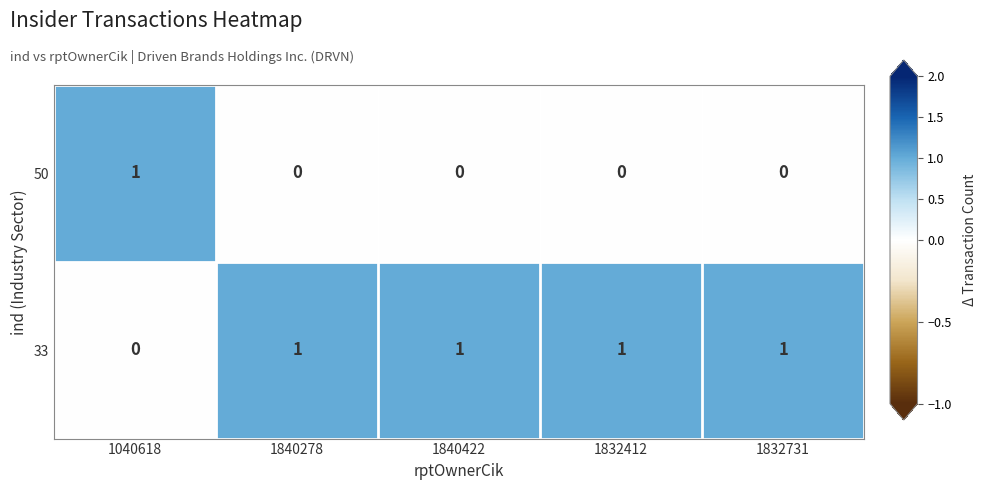

Reading right to left, transcribe all the data shown in this chart.

50: 1832731=0	1832412=0	1840422=0	1840278=0	1040618=1
33: 1832731=1	1832412=1	1840422=1	1840278=1	1040618=0